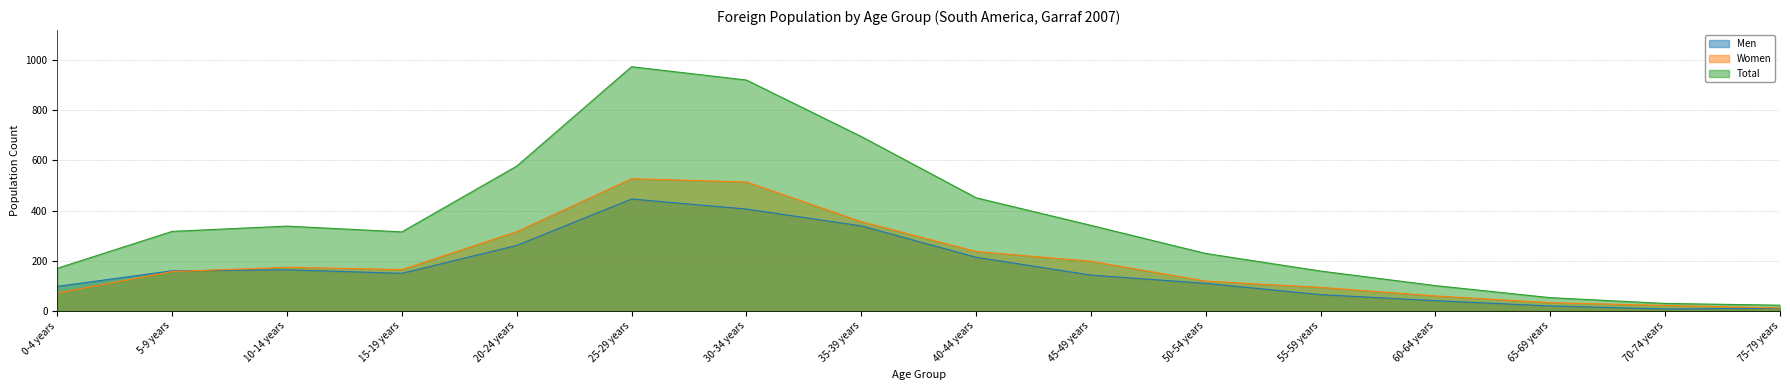

Which has a higher value, 50-54 years or 30-34 years?

30-34 years